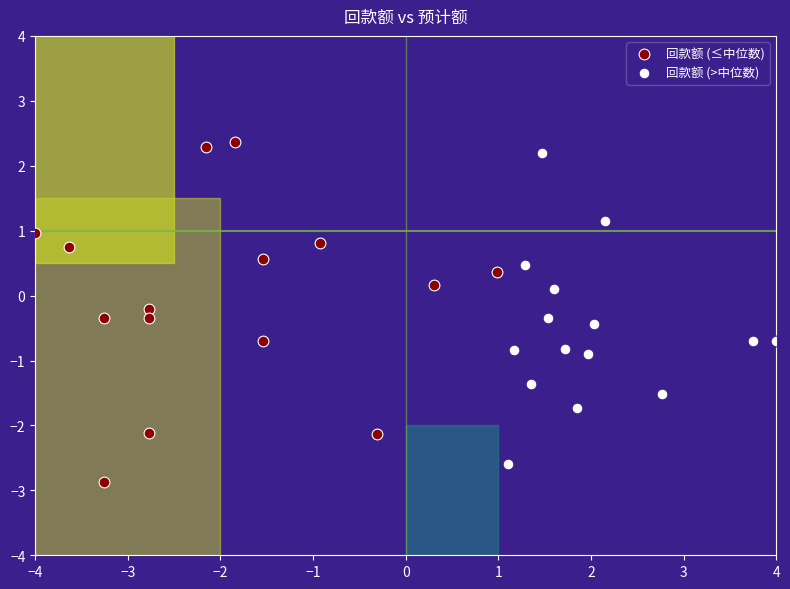

Which series has the largest Y range (max minus min)?

回款额 (≤中位数)